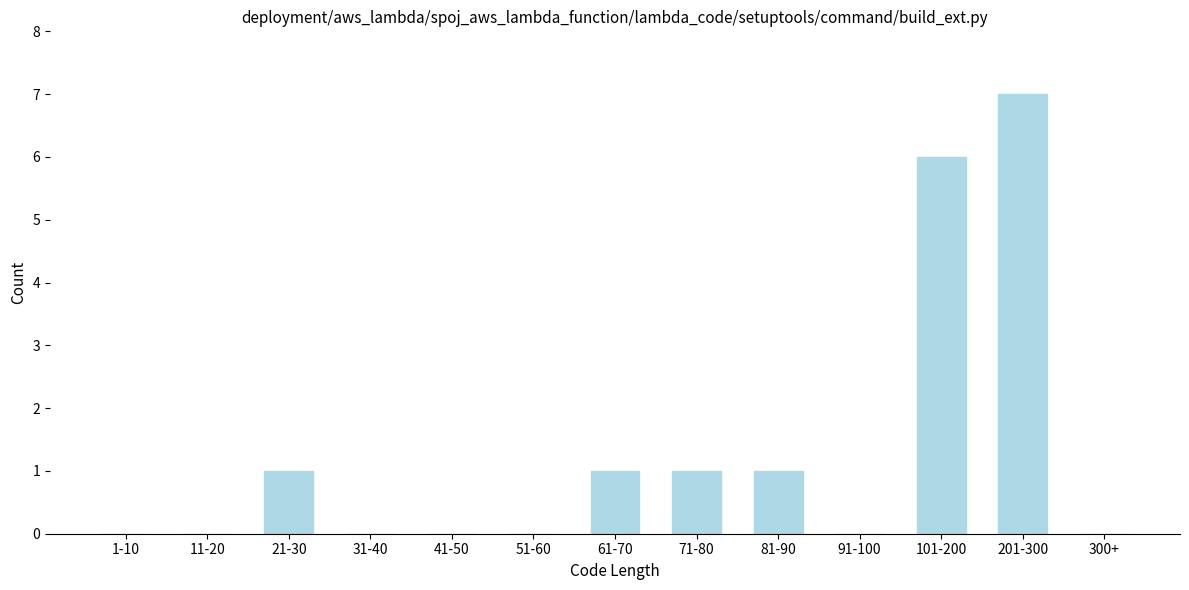

Reading left to right, extract all data points from this chart.

1-10=0	11-20=0	21-30=1	31-40=0	41-50=0	51-60=0	61-70=1	71-80=1	81-90=1	91-100=0	101-200=6	201-300=7	300+=0